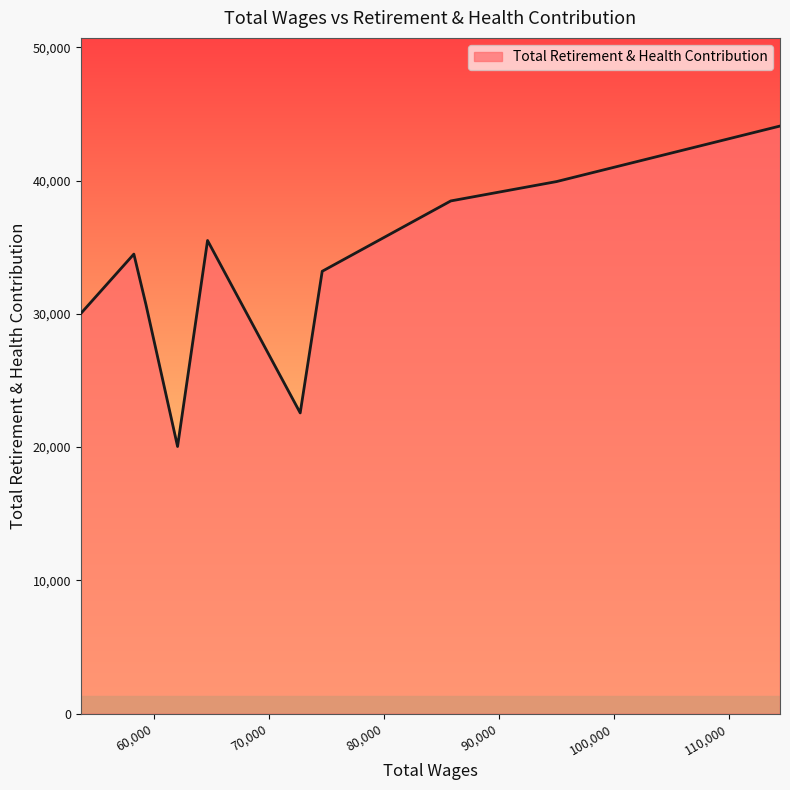

What is the difference between the maximum and minimum values?

24041